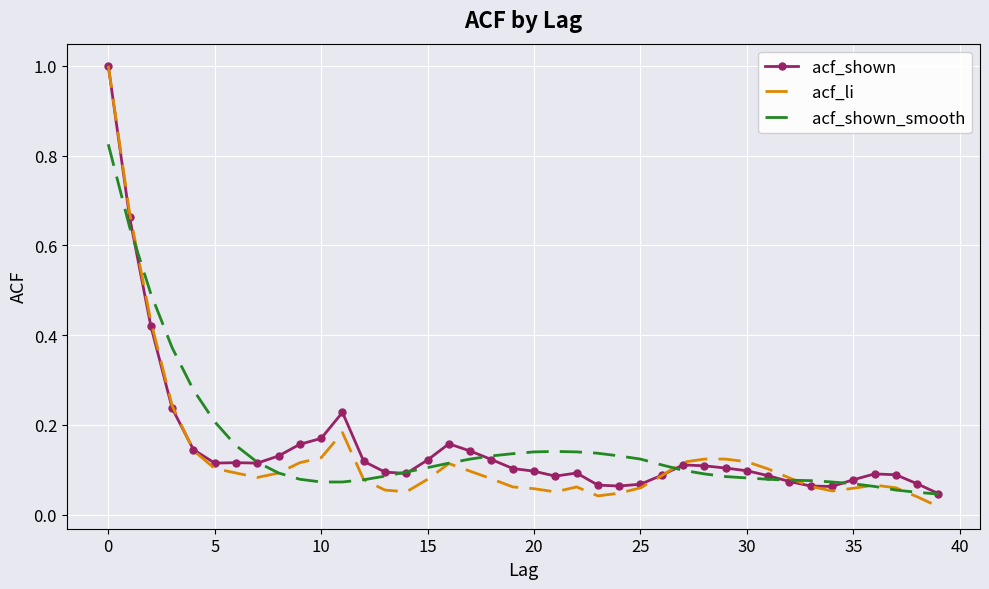

What is the maximum value shown in the chart?

1.0